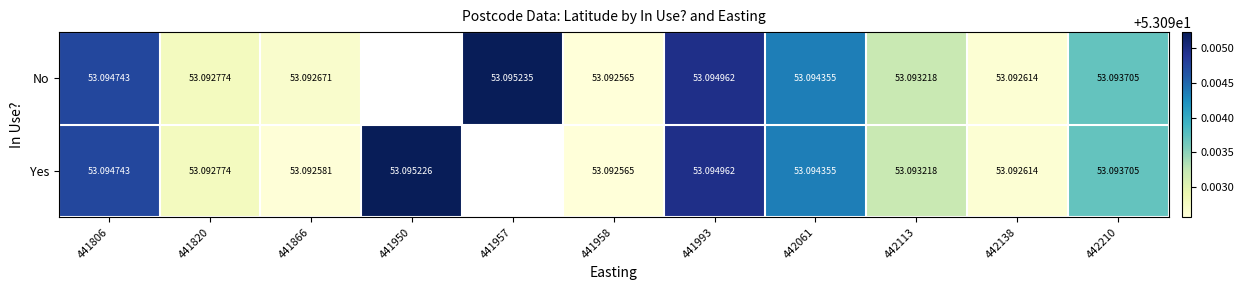

What is the total value across all series at 442210?

106.2